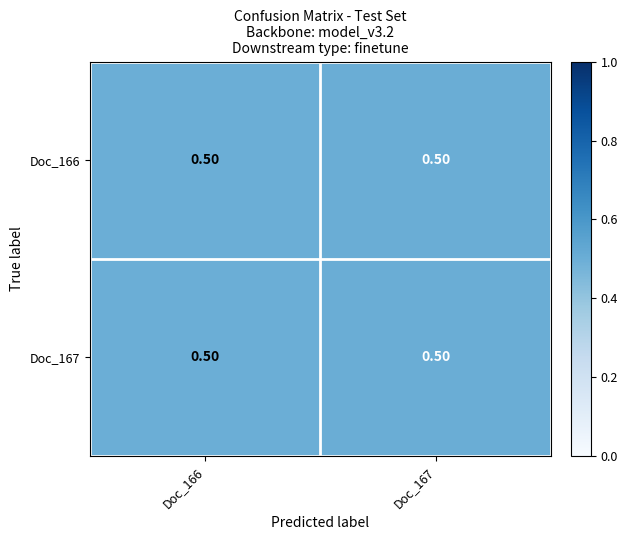

Which series has the largest total across all categories?

Doc_166